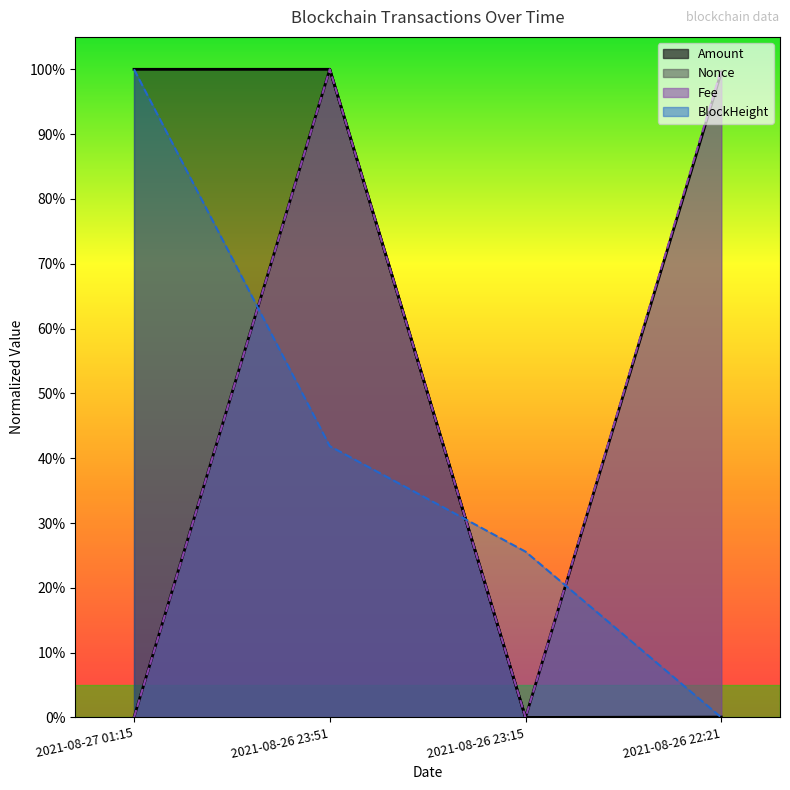

True or false: Nonce has a value of 0.0 at 2021-08-27 01:15.

True